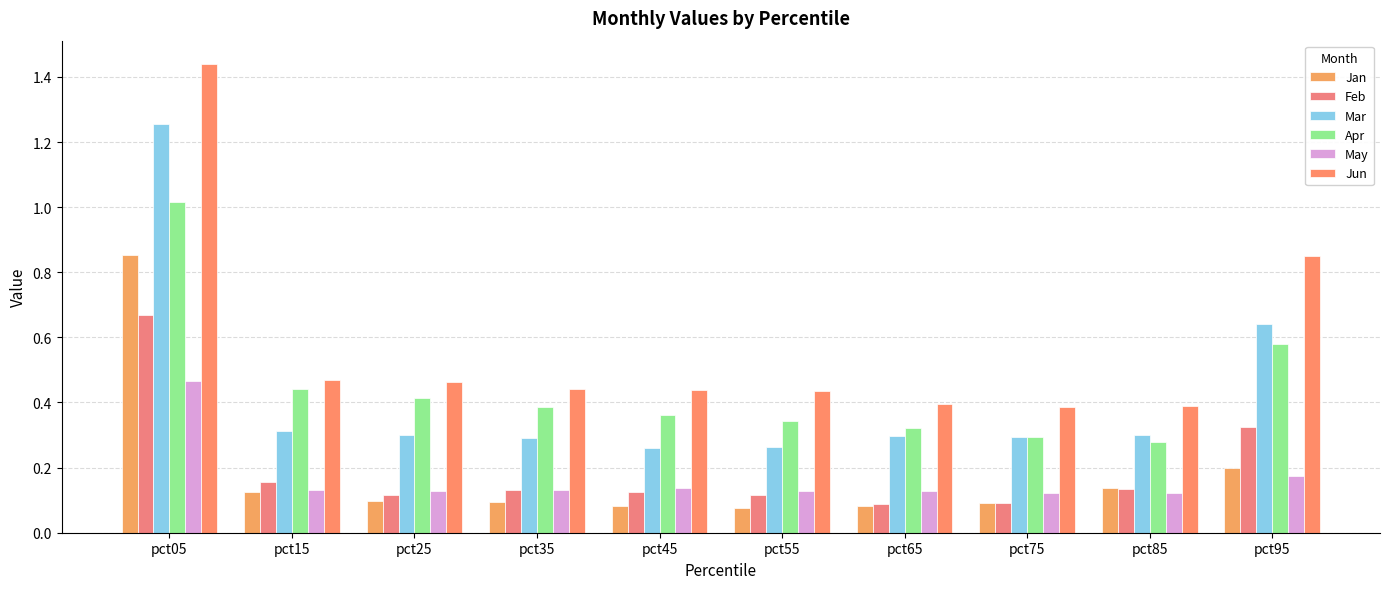

Is it true that Apr equals 0.1 at pct45?

False